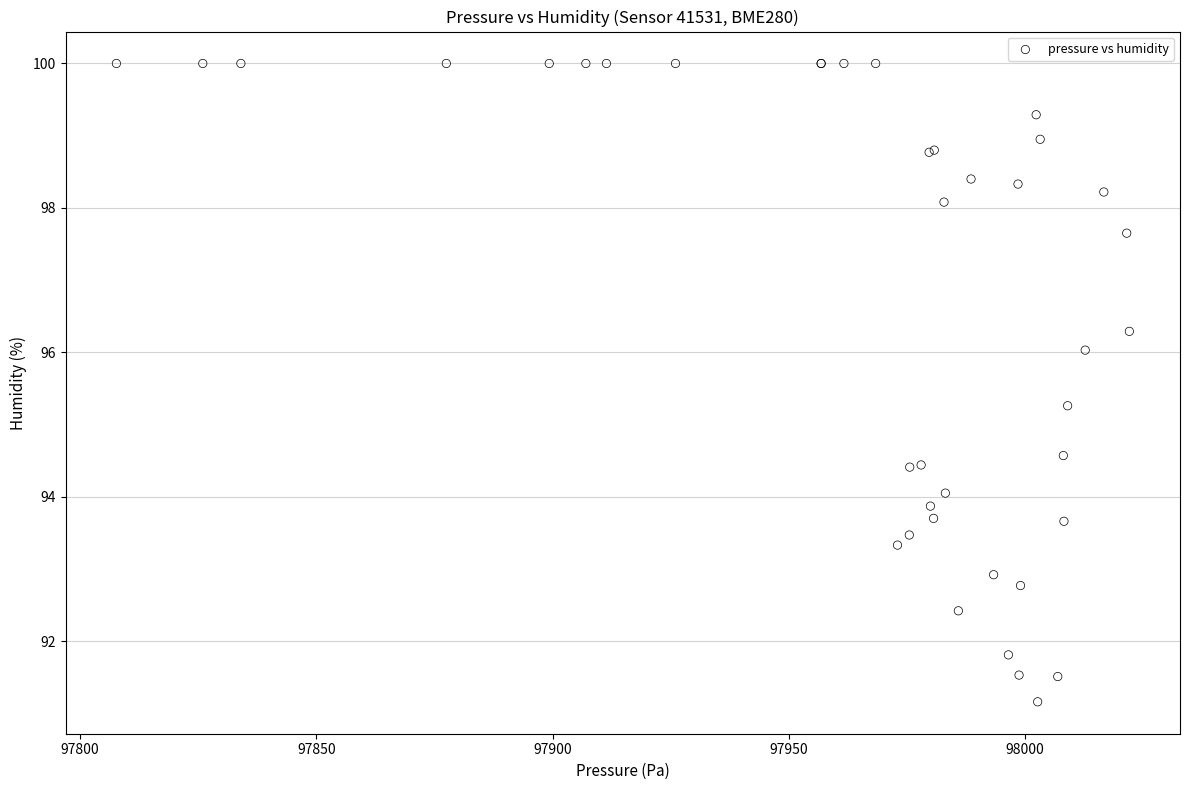

What Y value in the scatter plot is closest to 95?

95.3